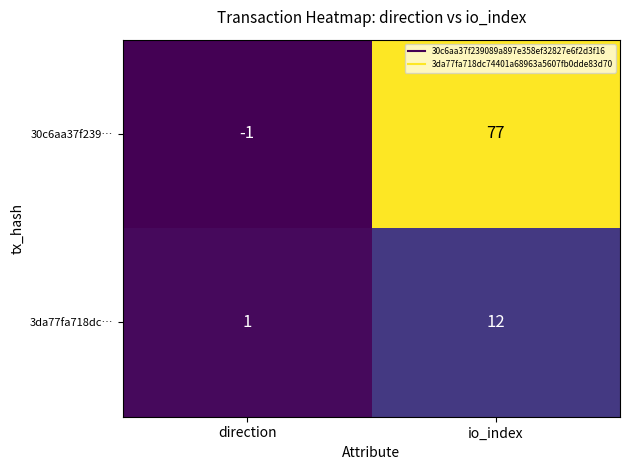

What is the maximum value shown in the chart?

77